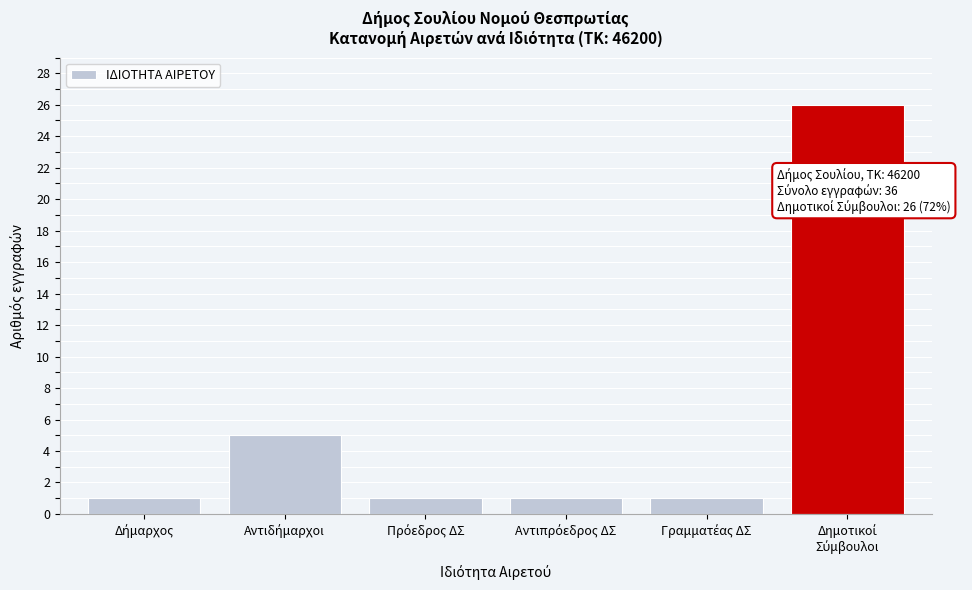

Reading left to right, list all the values displayed in this chart.

1	5	1	1	1	26